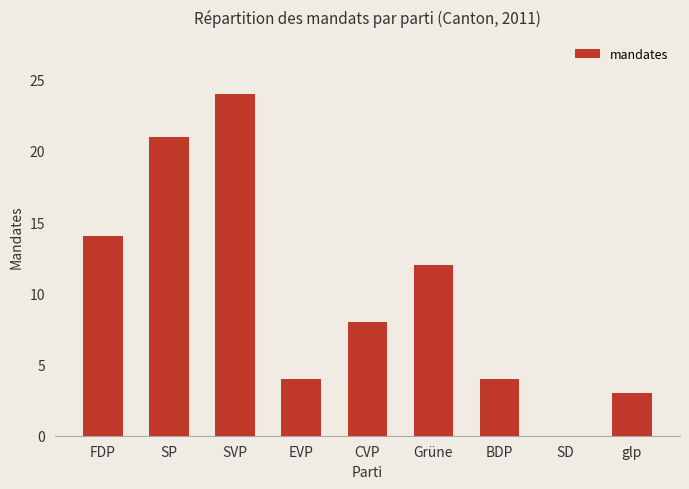

At which label is the value closest to 12?

Grüne